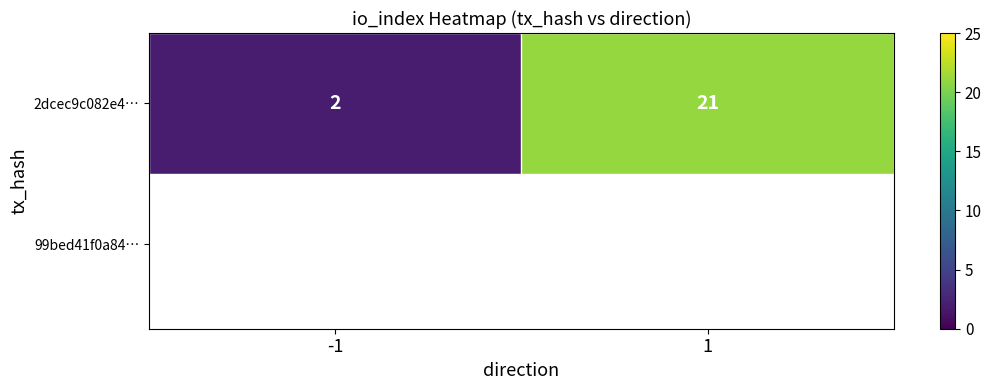

Reading left to right, what are all the values shown in this chart?

2	21